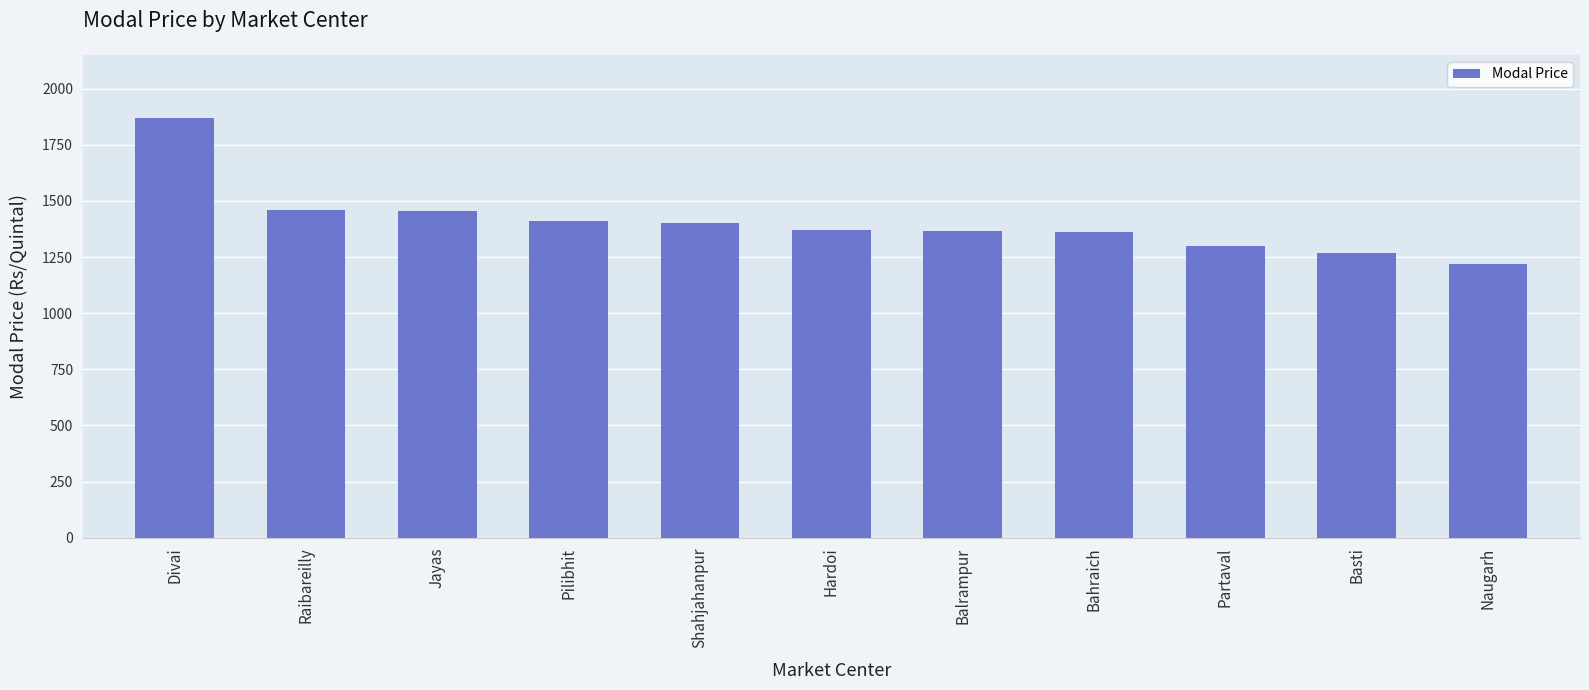

What is the greatest value displayed?

1870